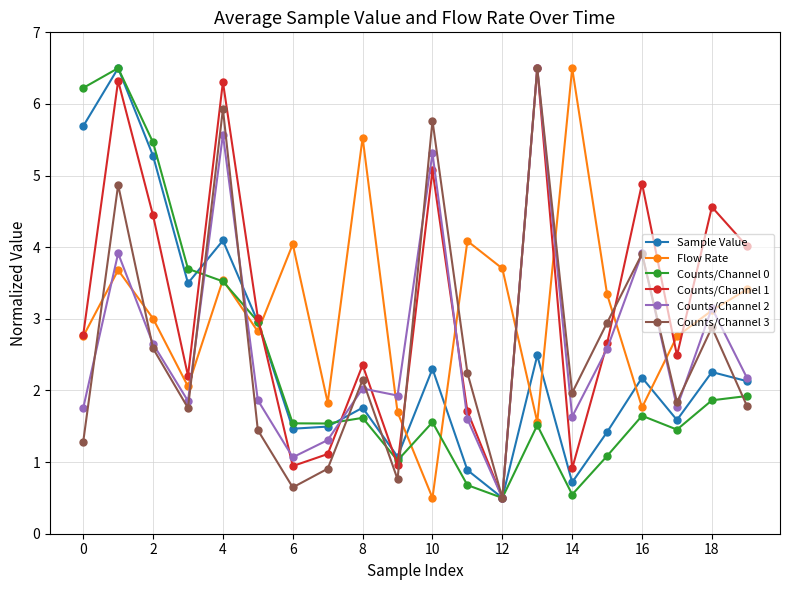

What is the greatest value displayed?

6.5